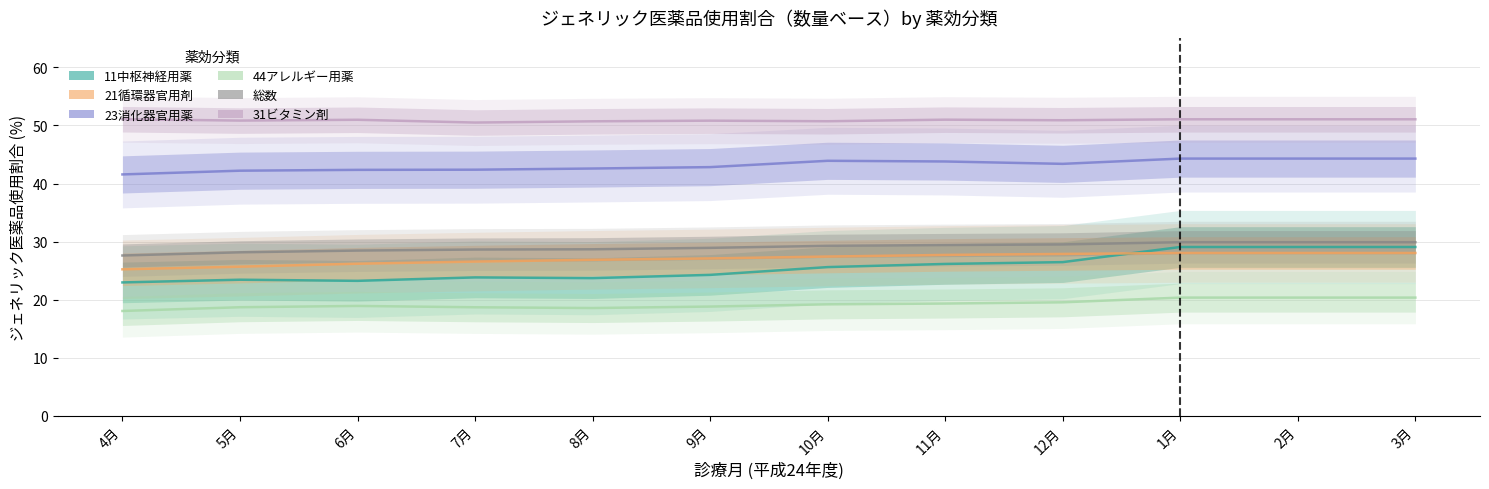

True or false: 11中枢神経用薬 has a value of 24.3 at 9月.

True